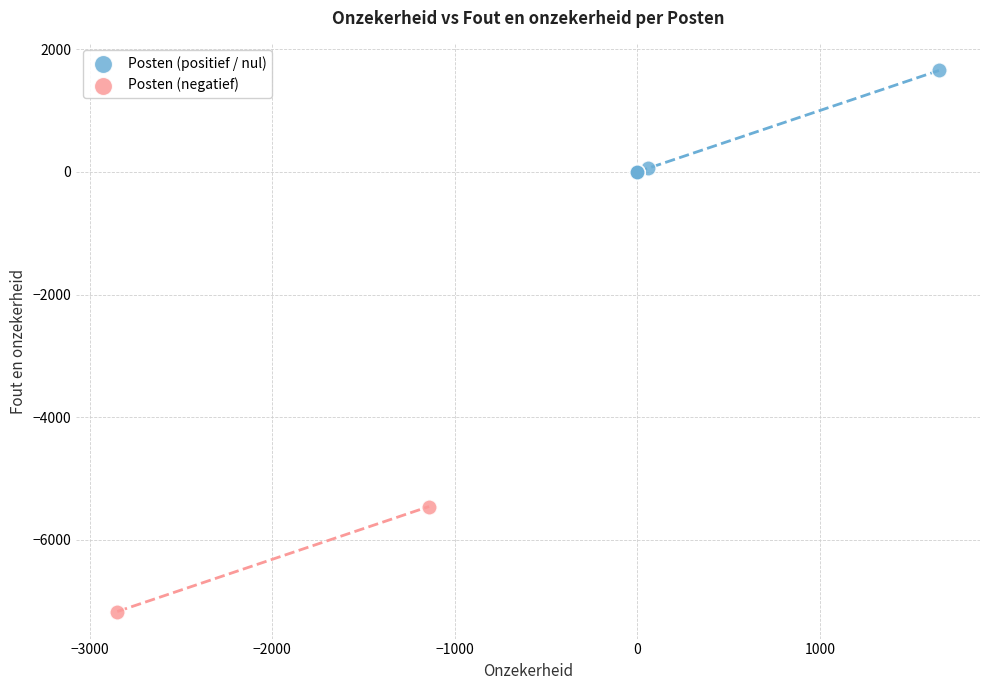

What are all the series names shown in the legend?

Posten (positief / nul), Posten (negatief)